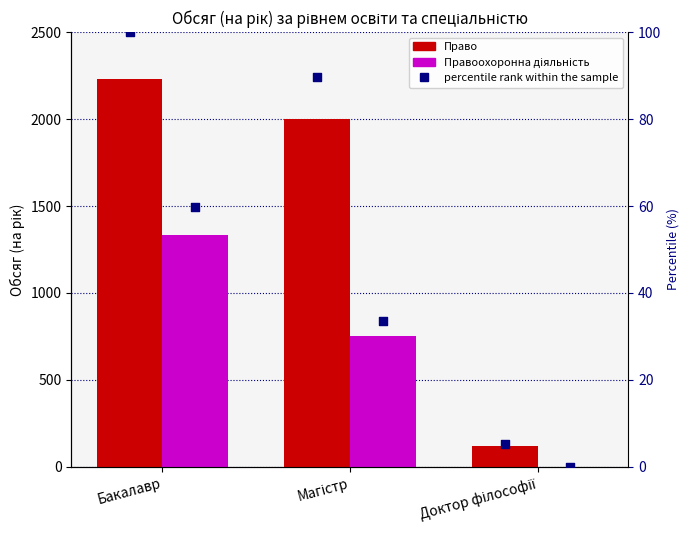

Which series has the largest total across all categories?

Право